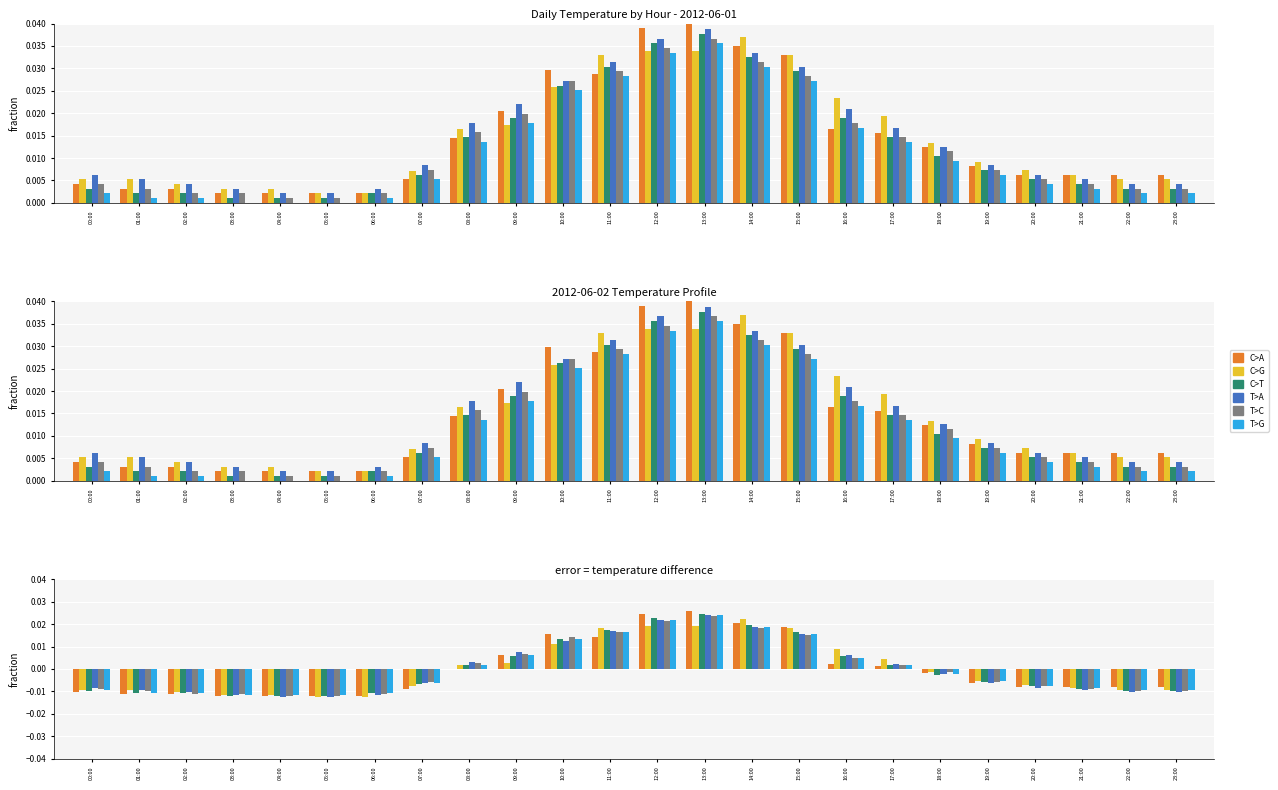

Which series has the largest total across all categories?

C>G